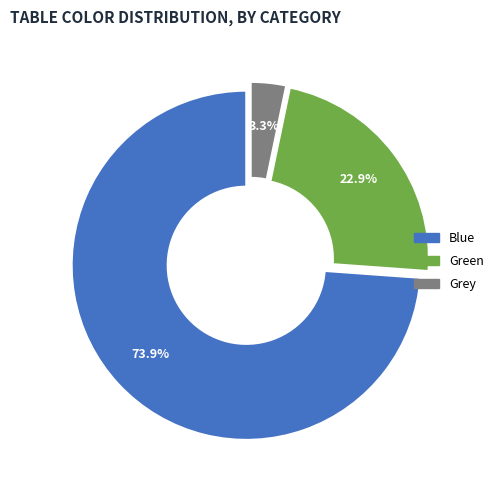

Is there any slice that represents more than half of the pie?

Yes